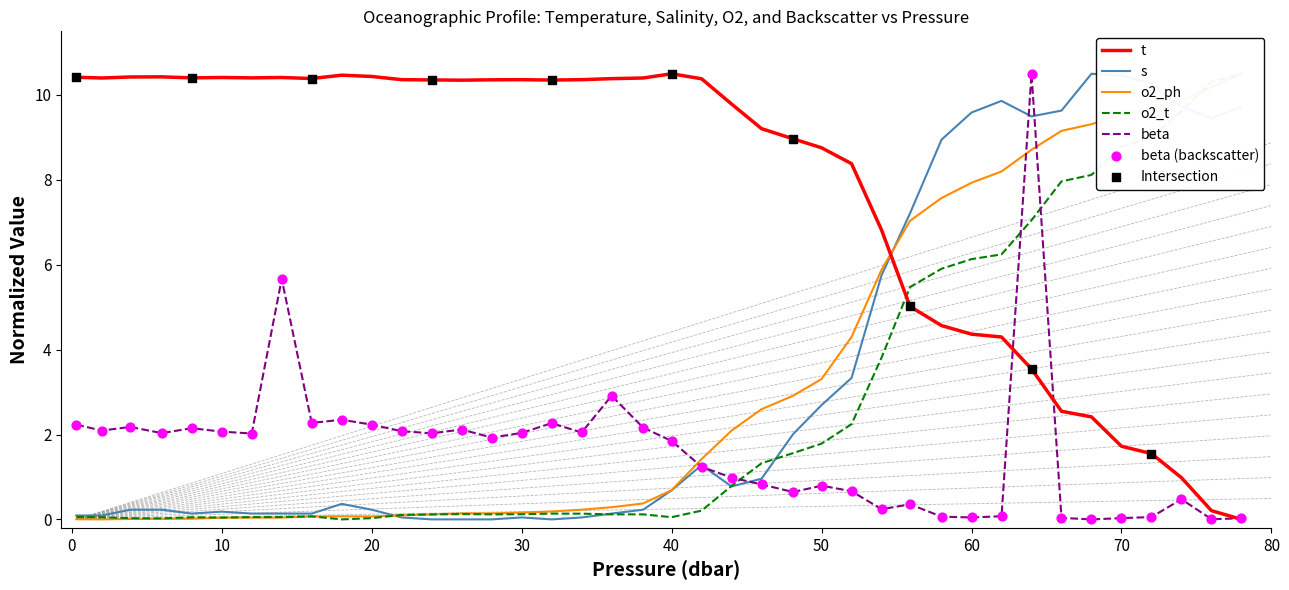

At how many categories does at least one series exceed 0?

40